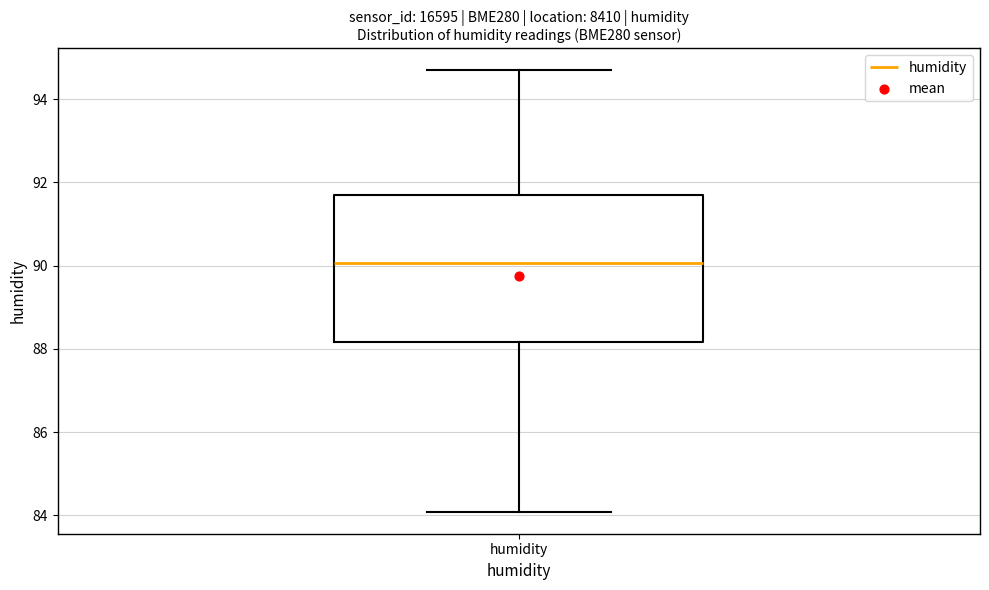

Transcribe this box plot: give where the median line is, the range the box spans, and where the two whiskers end, as read against the y-axis. The values are not printed on the chart, so give them approximately, as read against the axis.

median 90.0, box 88.2 to 91.8, whiskers 84.0 to 94.6